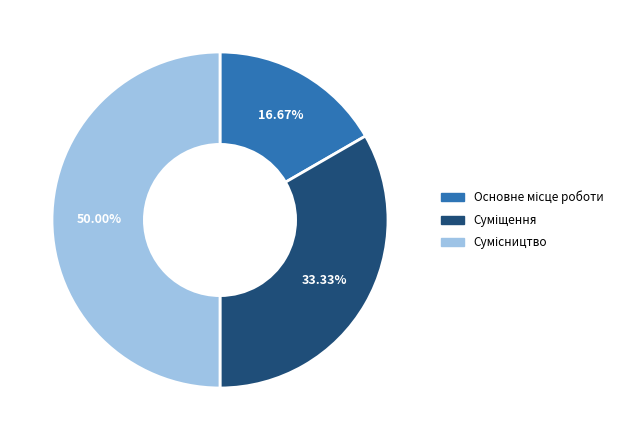

Rank the categories by value from lowest to highest.

Основне місце роботи, Суміщення, Сумісництво